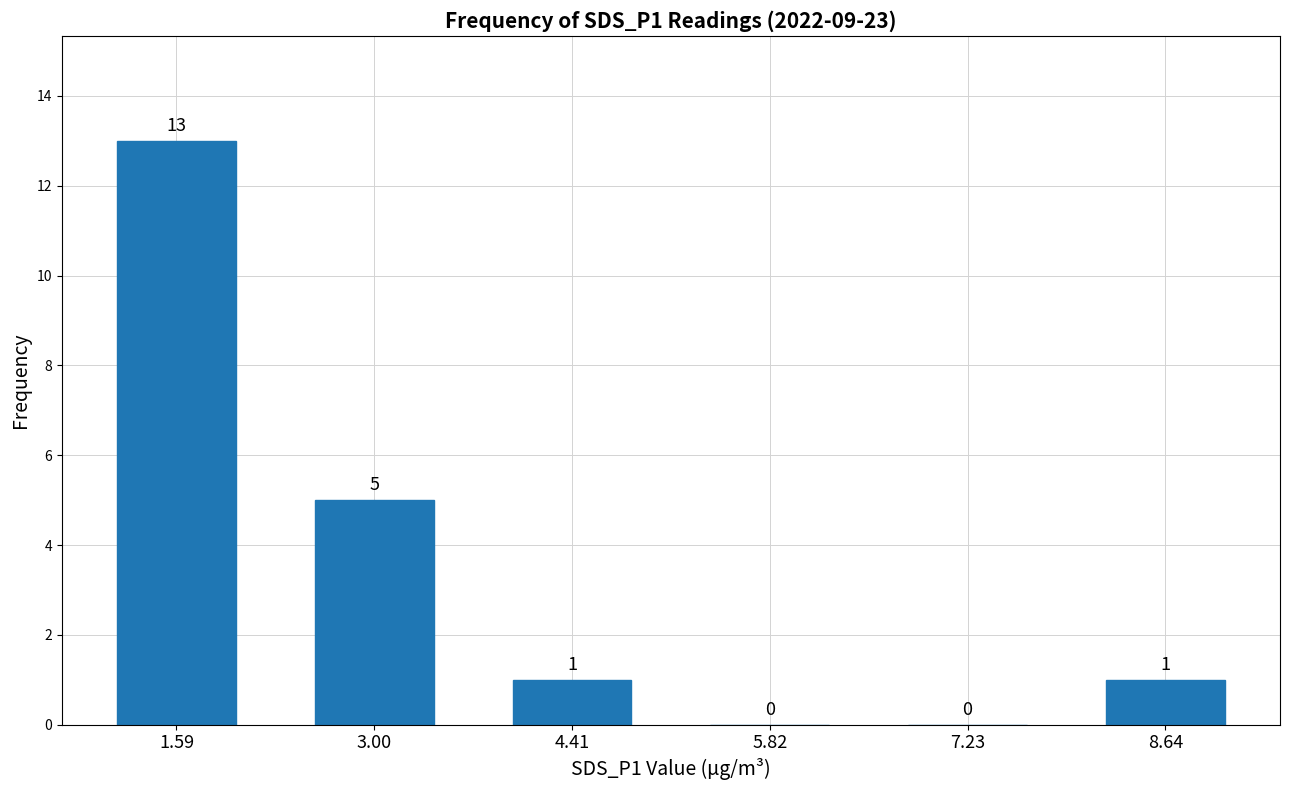

What is the change in value from 1.59 to 3.00?

-8